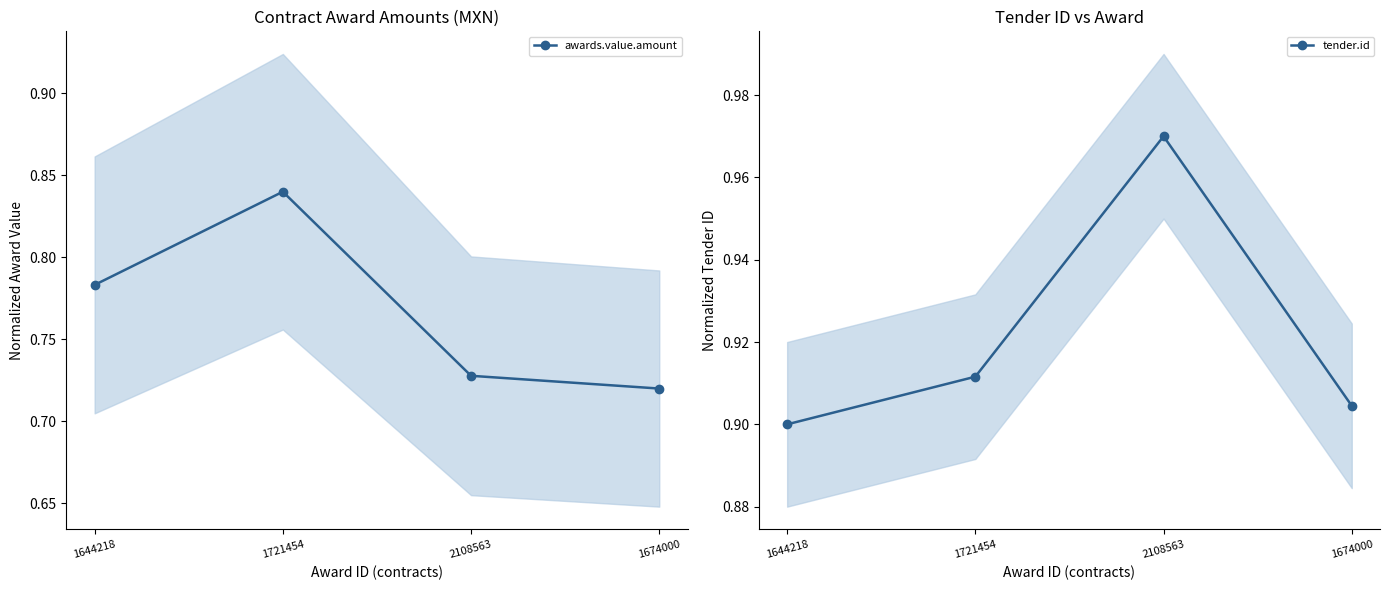

Rank the categories by tender.id value from lowest to highest.

1644218, 1674000, 1721454, 2108563